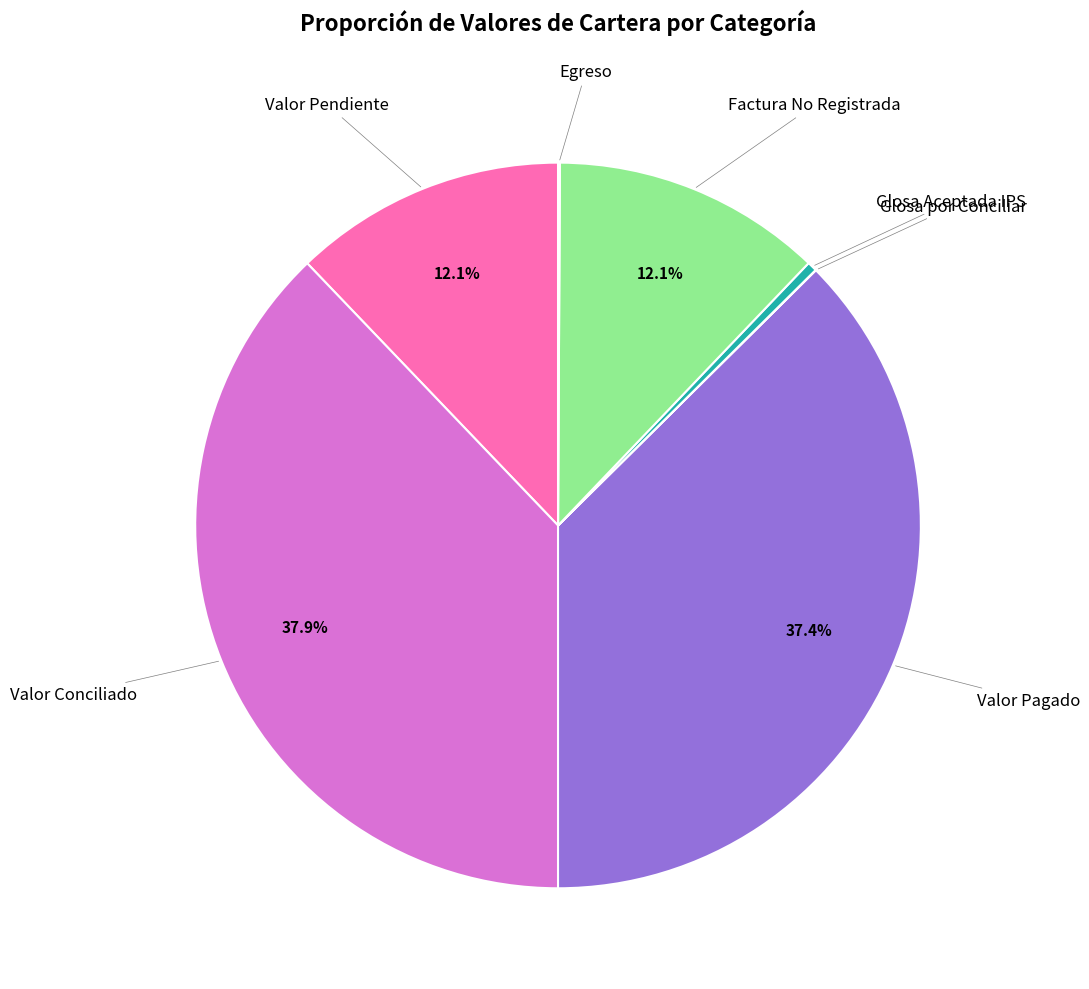

How much of the chart is everything except Factura No Registrada?

87.9%